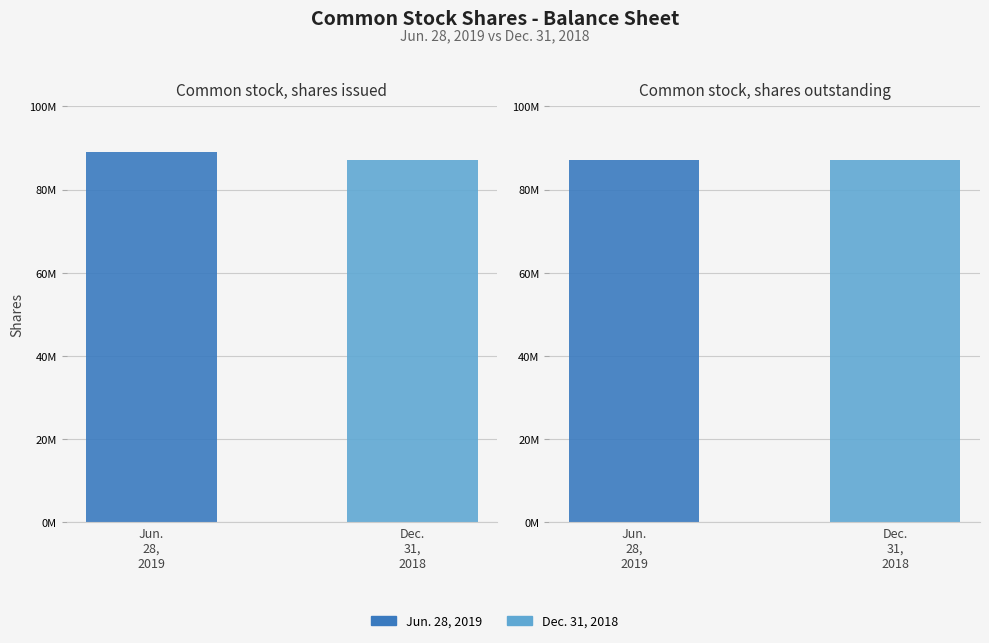

What is the maximum value for Dec. 31, 2018?

87057000